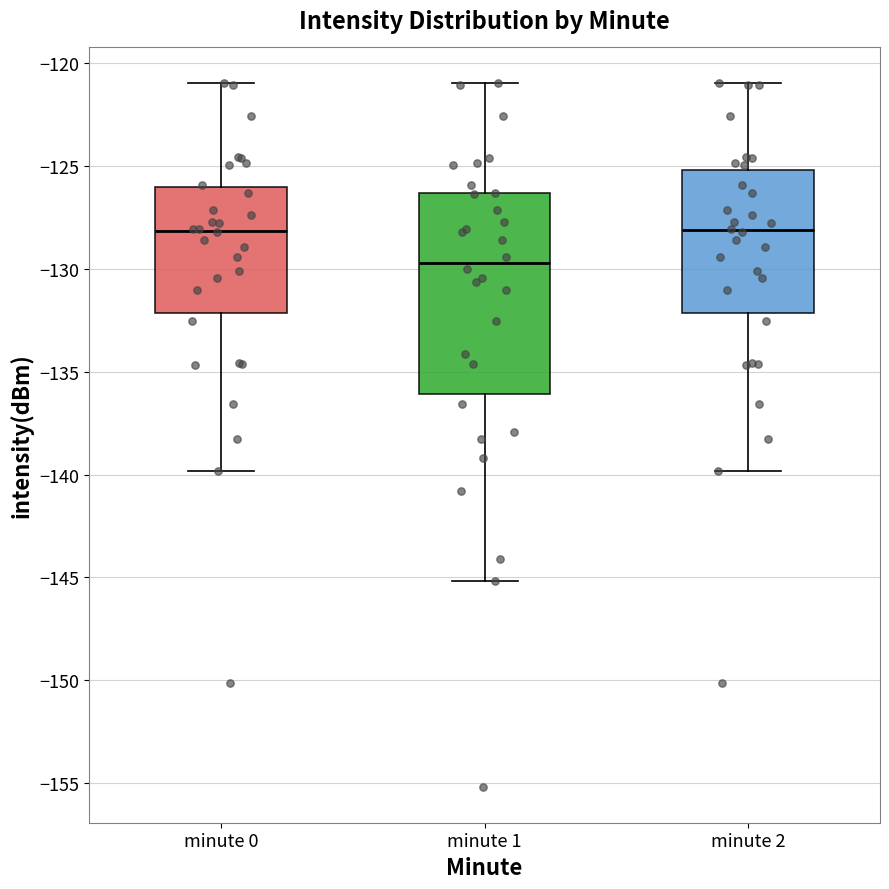

Where does the median line of the box for minute 1 sit on the y-axis? The values are not printed on the chart, so give them approximately, as read against the axis.

-129.5